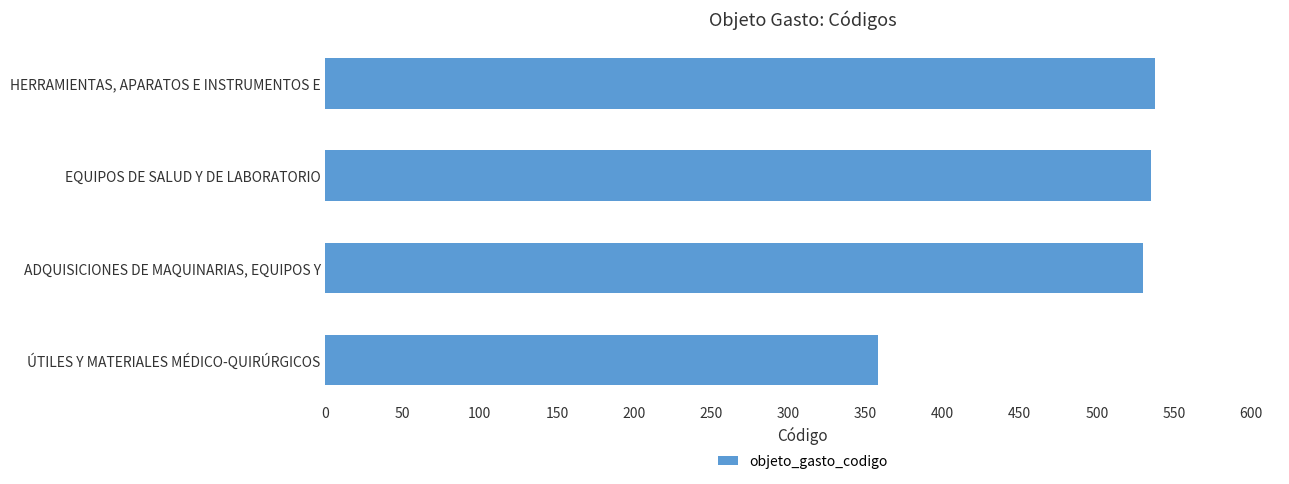

What is the difference between the maximum and minimum values?

180